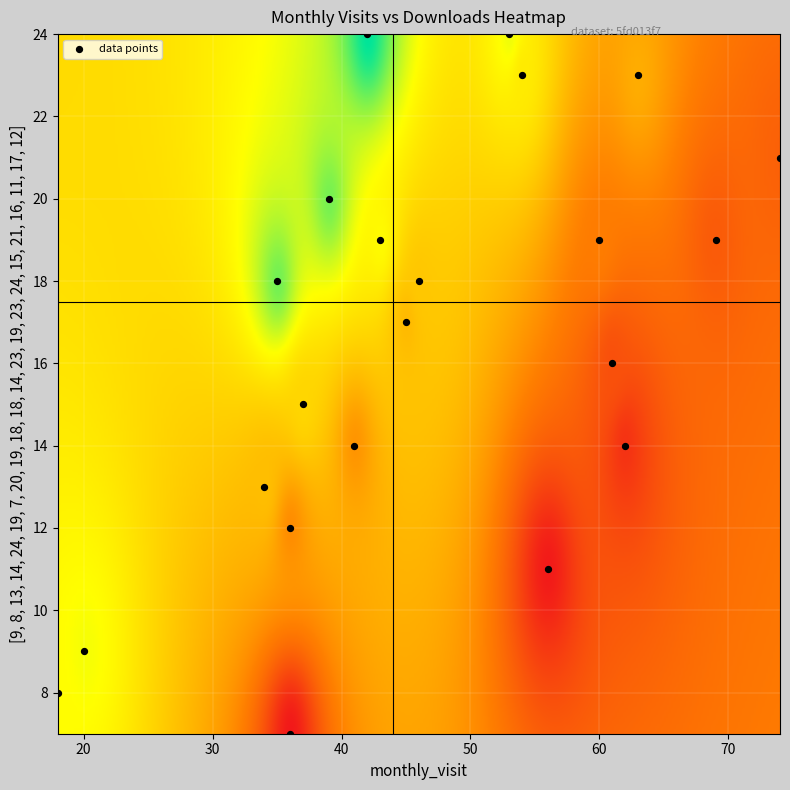

What is the range of Y values (max minus min)?

17